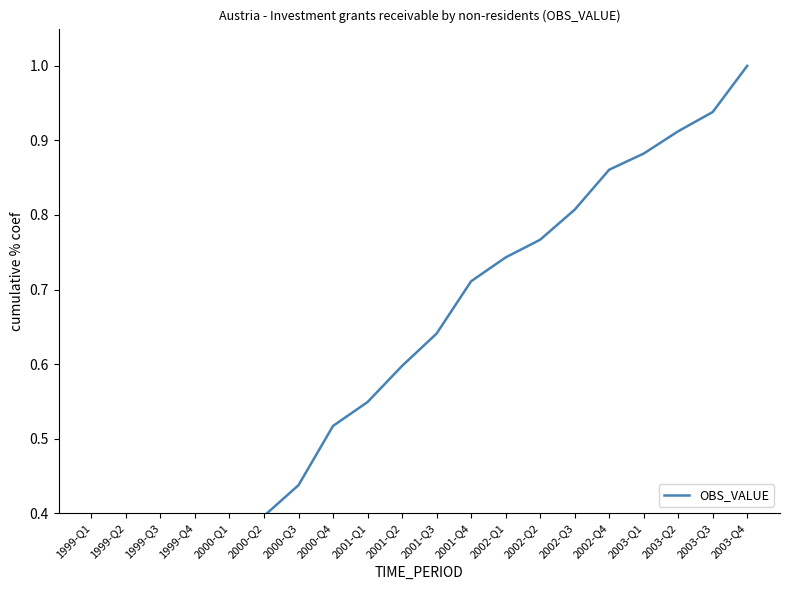

Does the chart display data point markers on the line(s)?

No